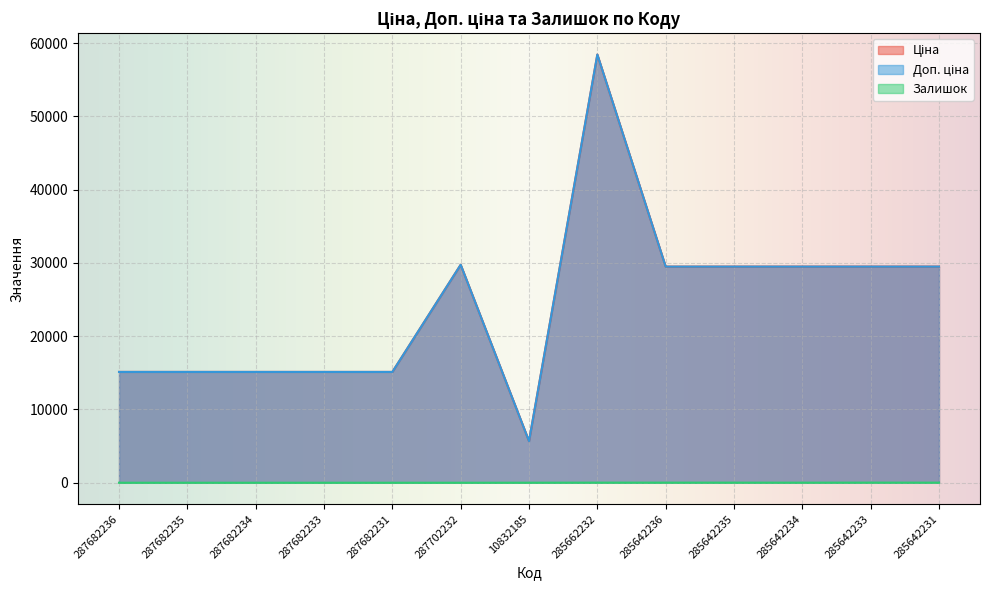

What position from the left is 285662232?

8